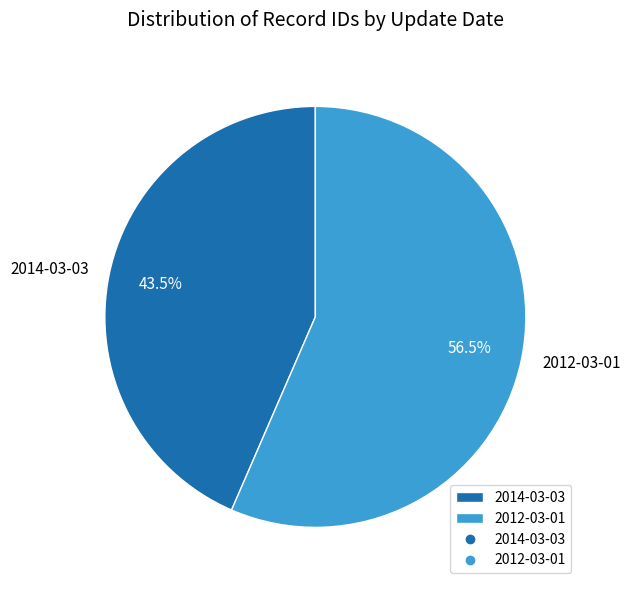

To the nearest percent, what is the combined percentage of 2012-03-01 and 2014-03-03?

100%